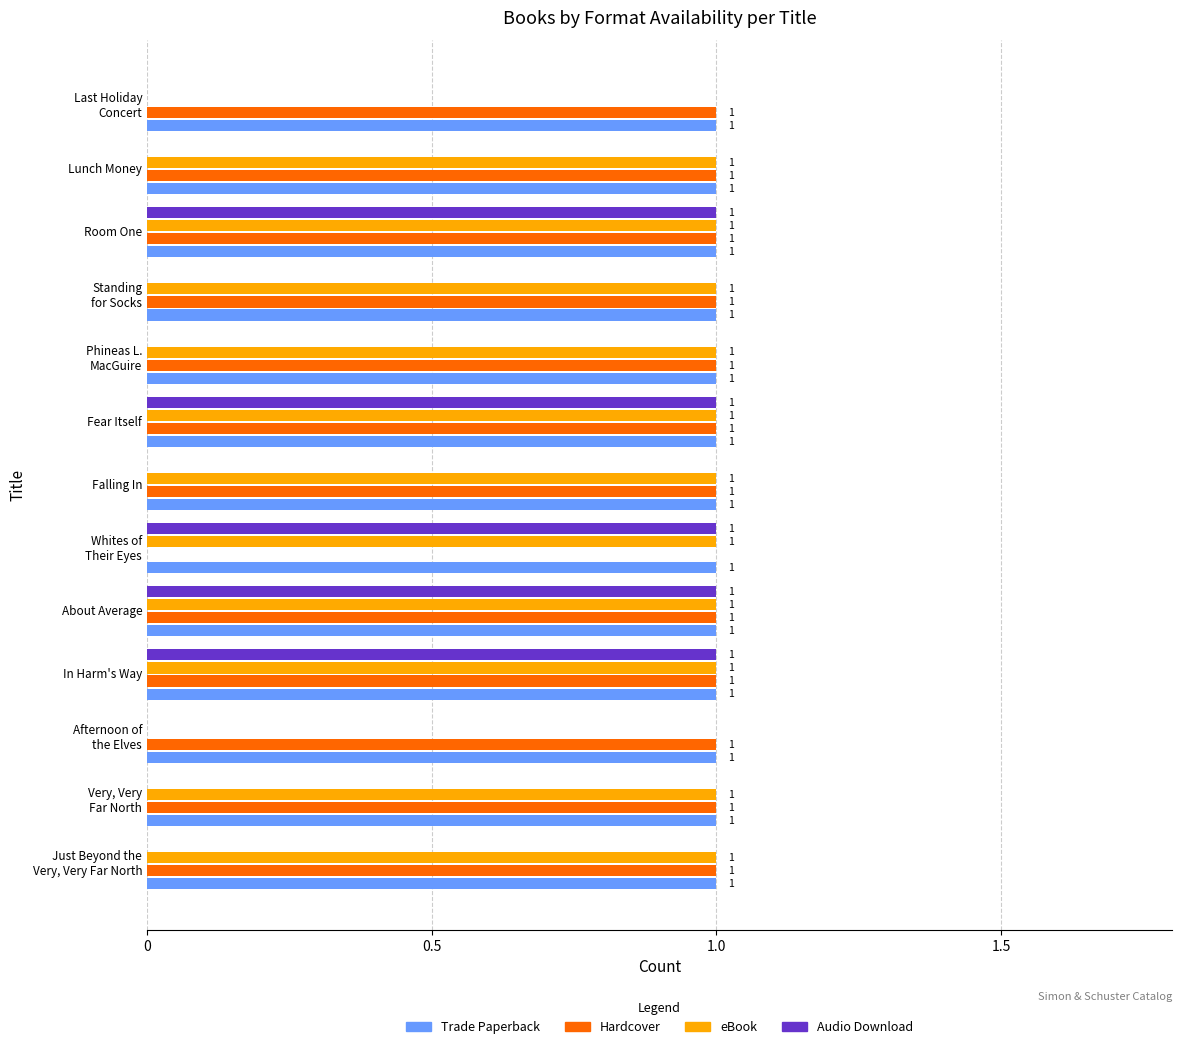

How many Hardcover values are between 1 and 2?

12